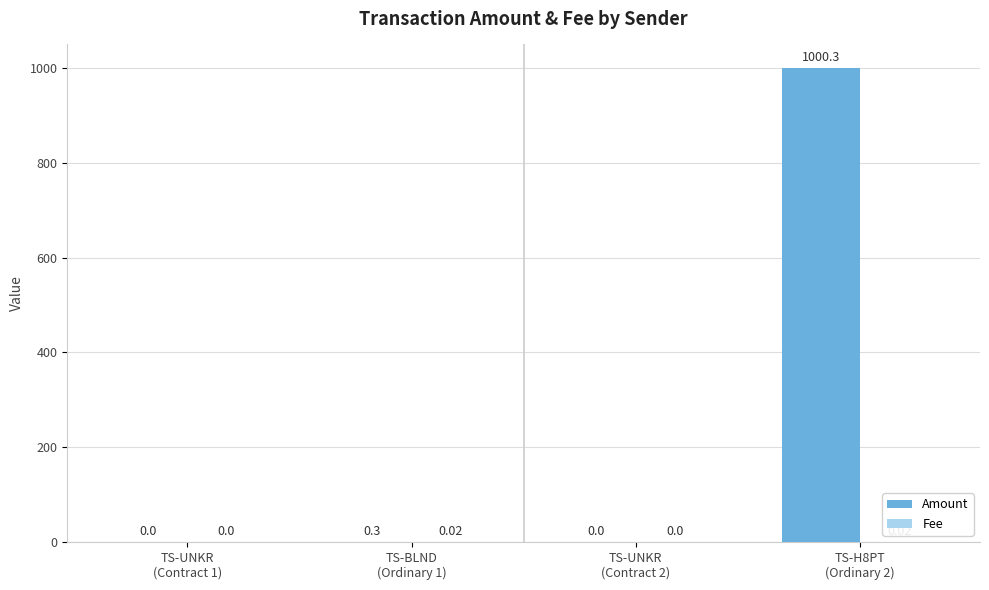

What is the sum of all Amount values?

1000.6